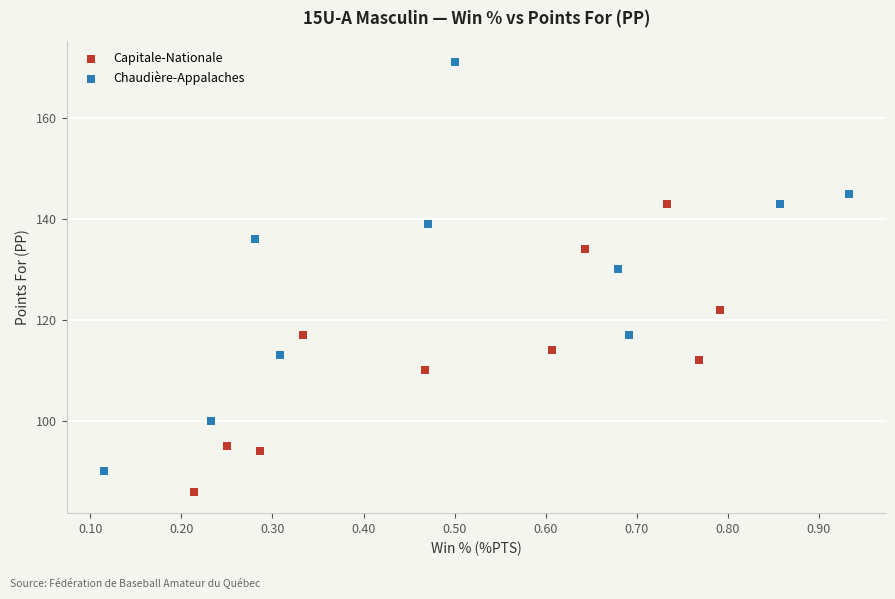

Which series has the largest Y range (max minus min)?

Chaudière-Appalaches